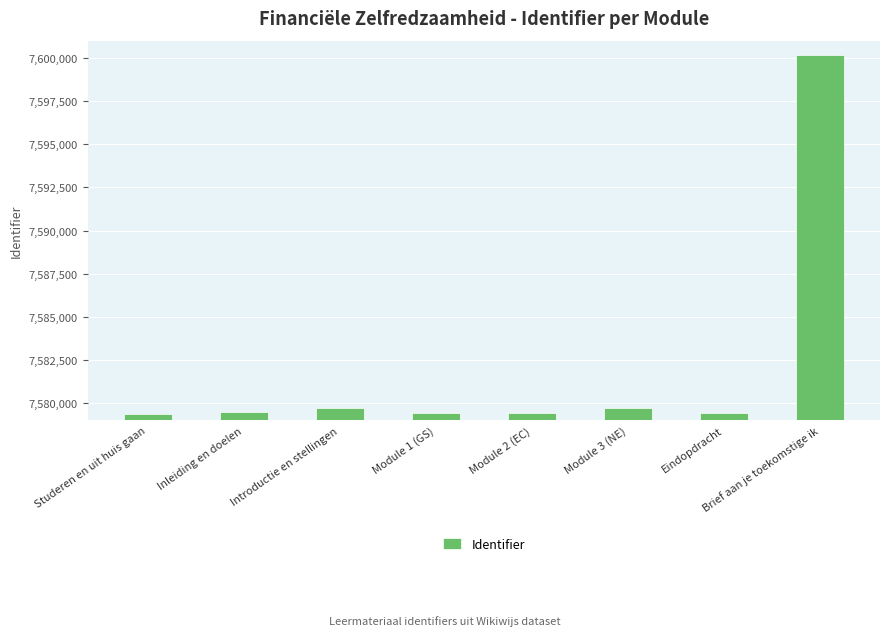

What position from the right is Module 1 (GS)?

5